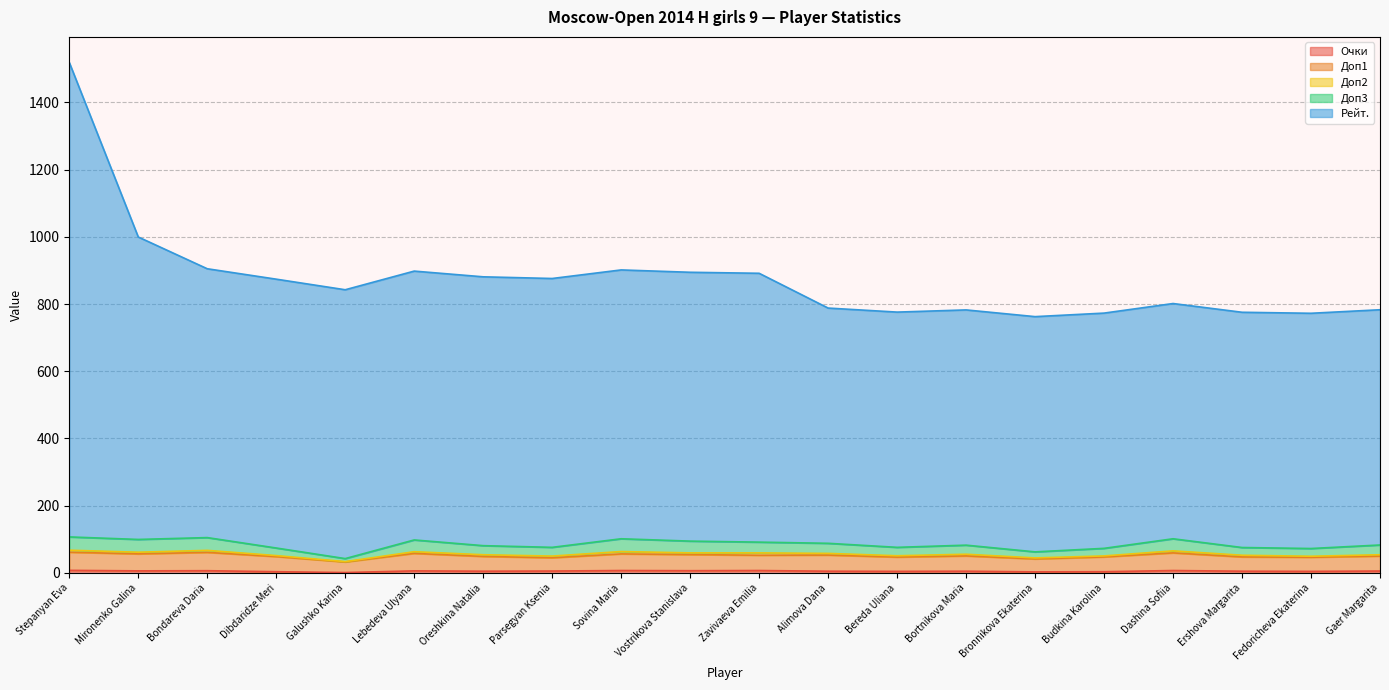

What position from the left is Gaer Margarita?

20